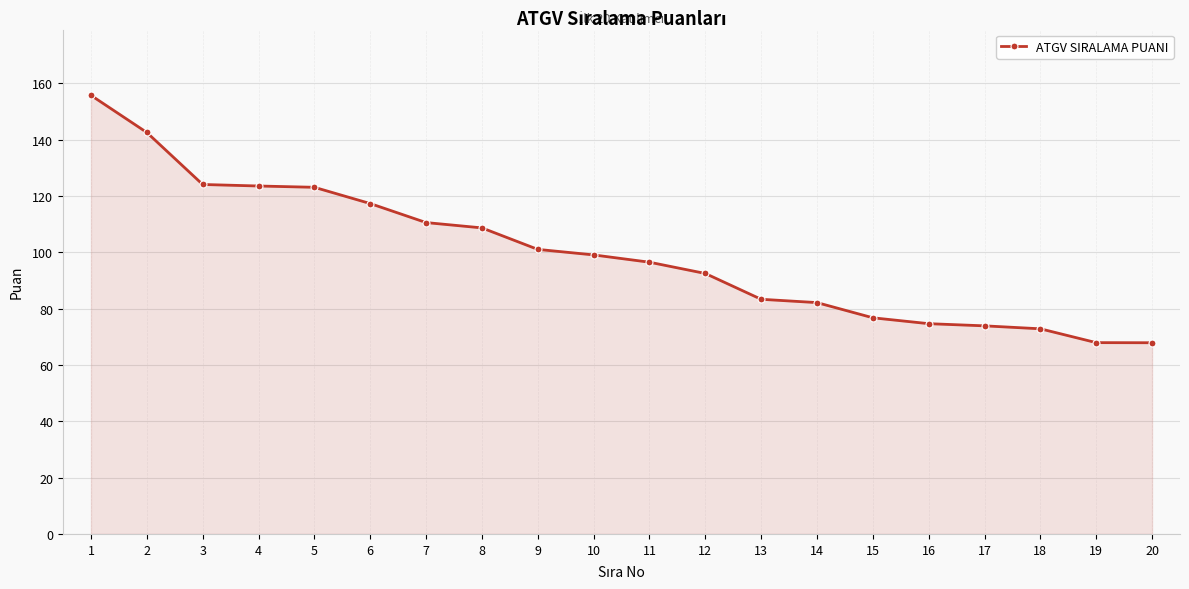

What is the sum of the values at 1 and 7?

266.2